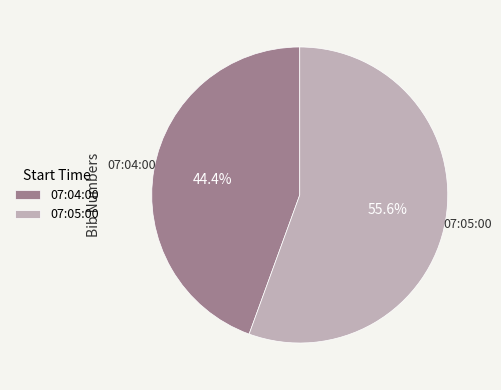

Between 07:04:00 and 07:05:00, which is larger?

07:05:00